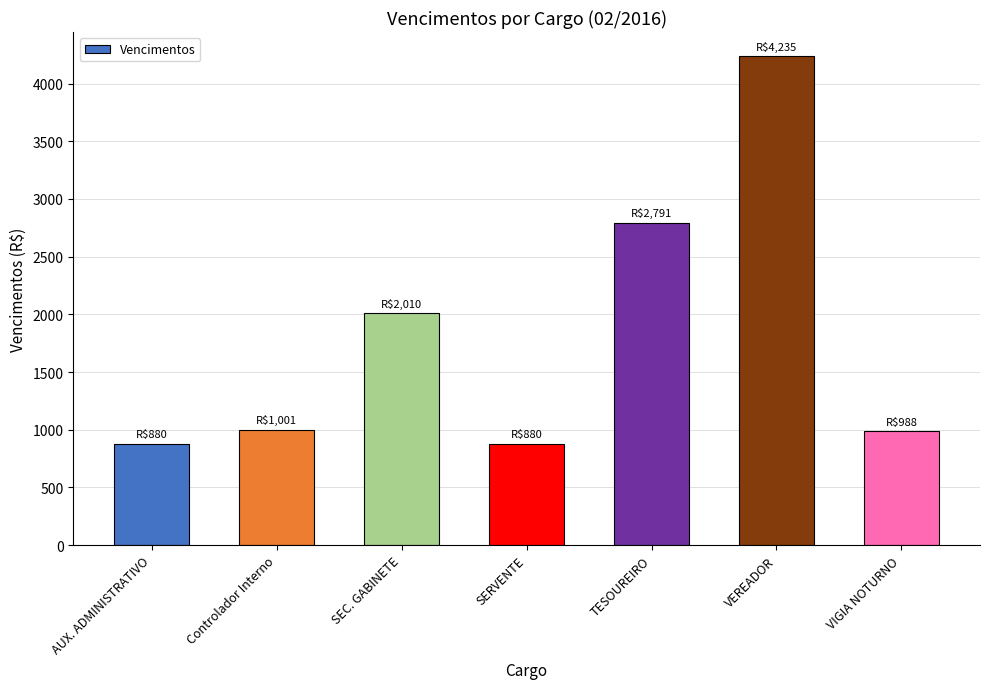

How many bars are there in total?

7